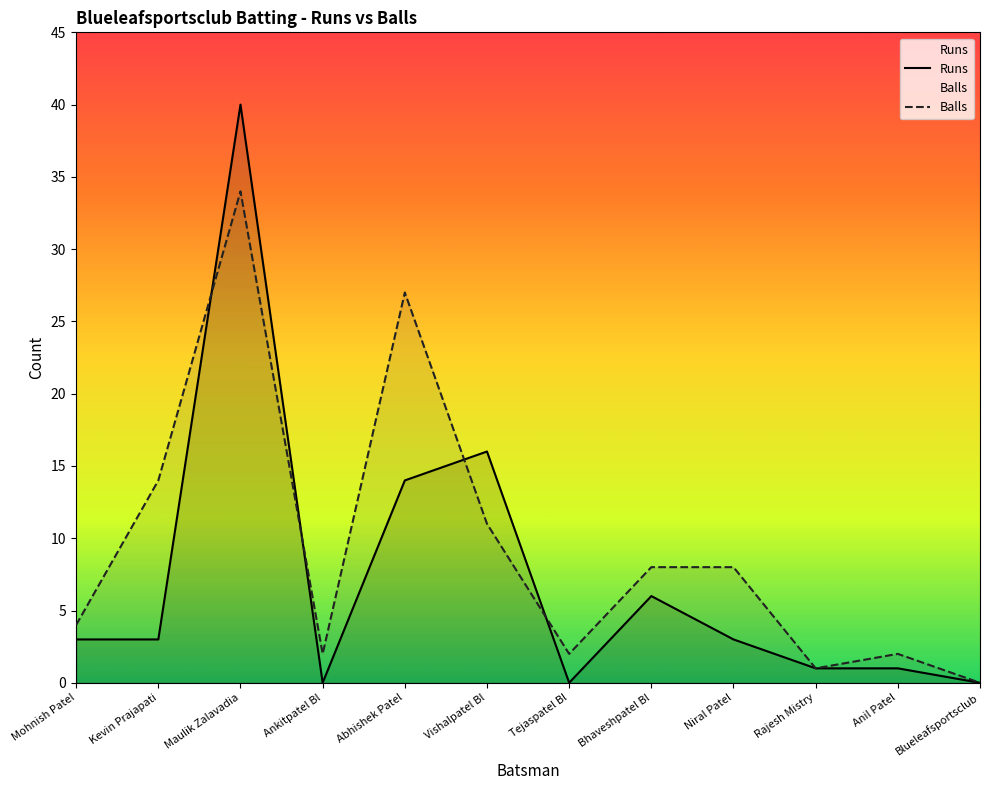

What is the difference between the maximum and minimum values in the Balls series?

34